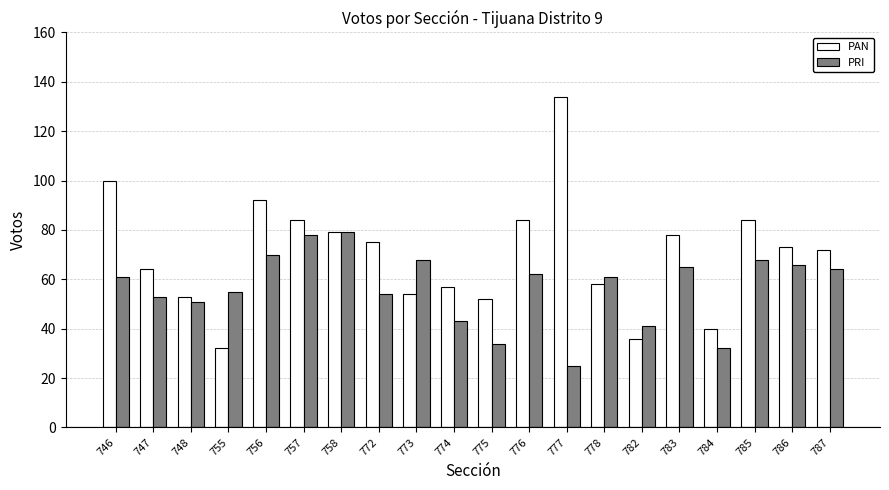

Which series has the largest total across all categories?

PAN